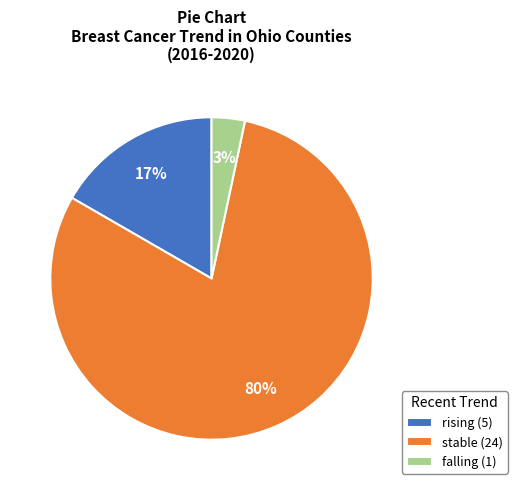

Is it true that stable (24) is 88% of the pie?

False